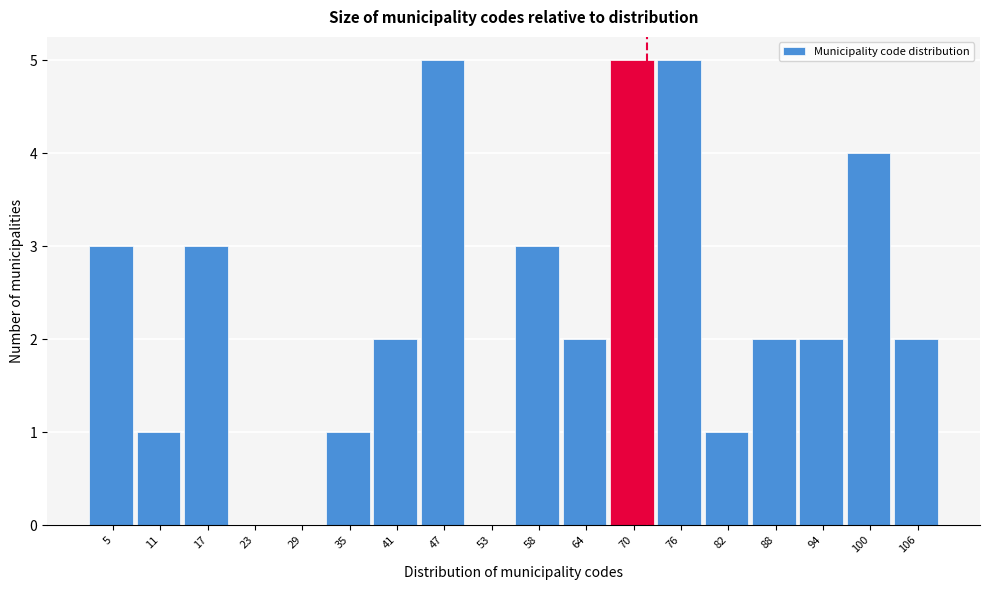

Reading right to left, list all the values displayed in this chart.

106=2	100=4	94=2	88=2	82=1	76=5	70=5	64=2	58=3	53=0	47=5	41=2	35=1	29=0	23=0	17=3	11=1	5=3